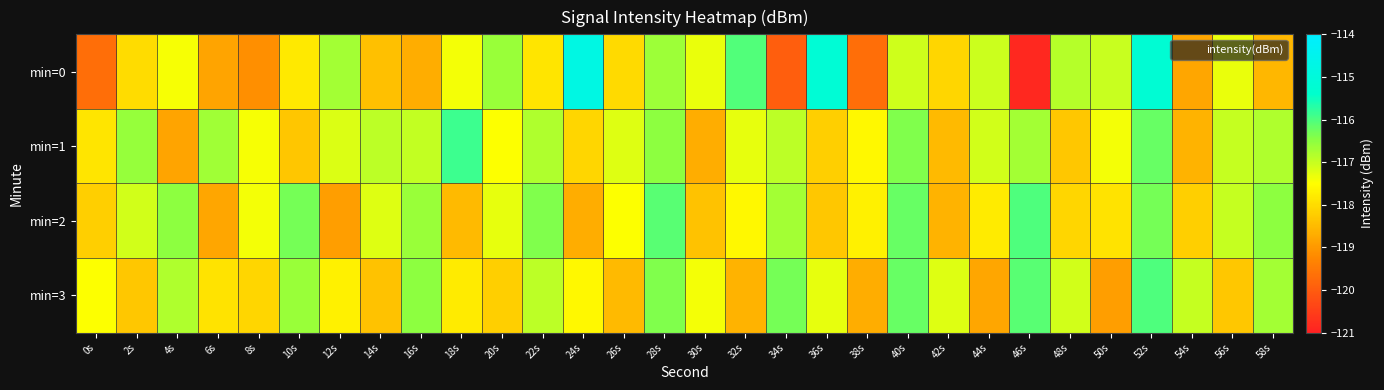

What is the difference between the highest and lowest values at 40s?

0.9